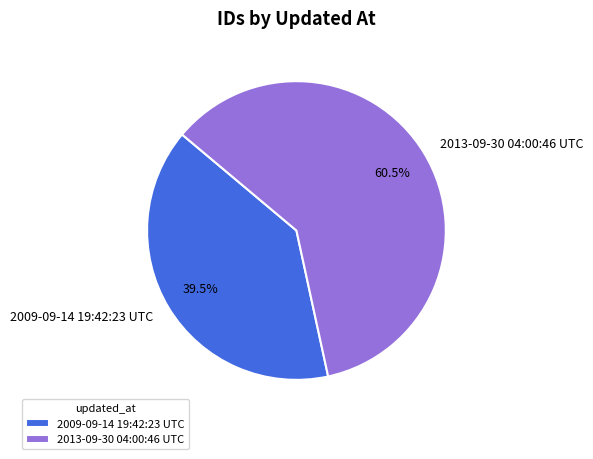

Rank the categories by value from lowest to highest.

2009-09-14 19:42:23 UTC, 2013-09-30 04:00:46 UTC